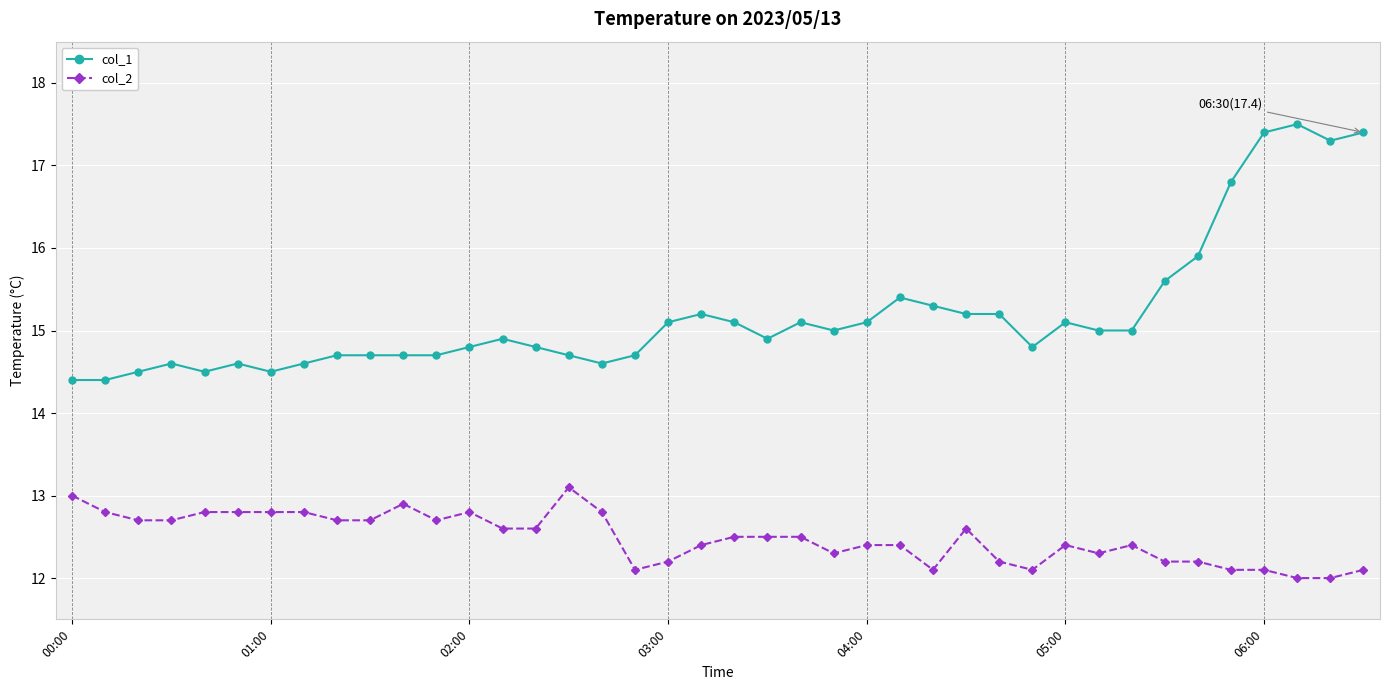

True or false: col_2 has more than 2 interior local peaks.

True